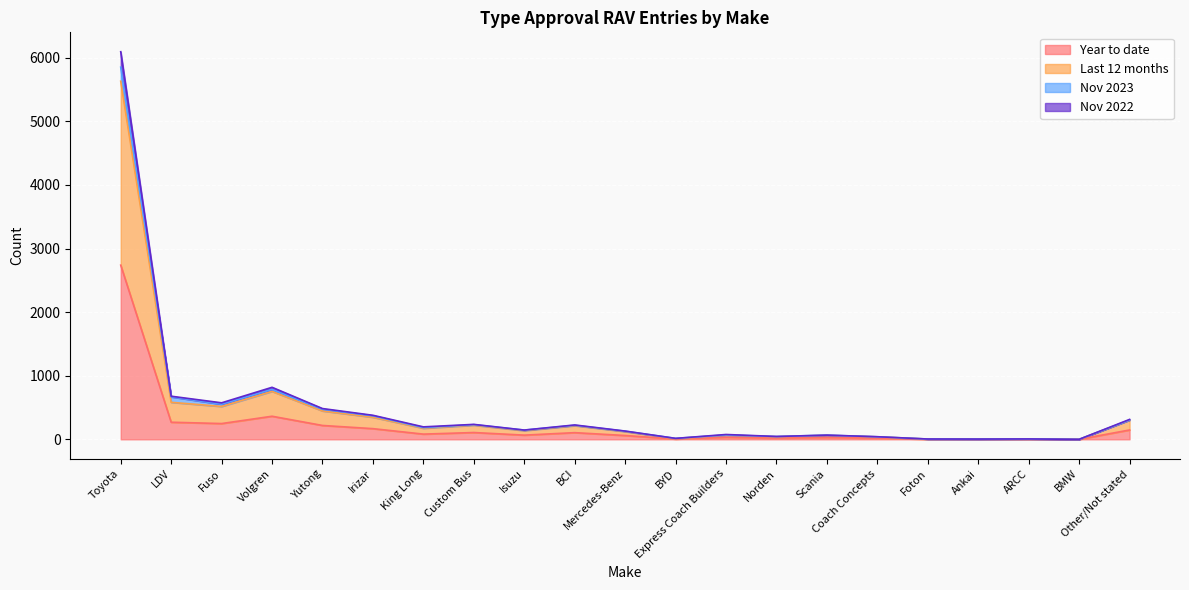

What is the total value across all series at King Long?

196